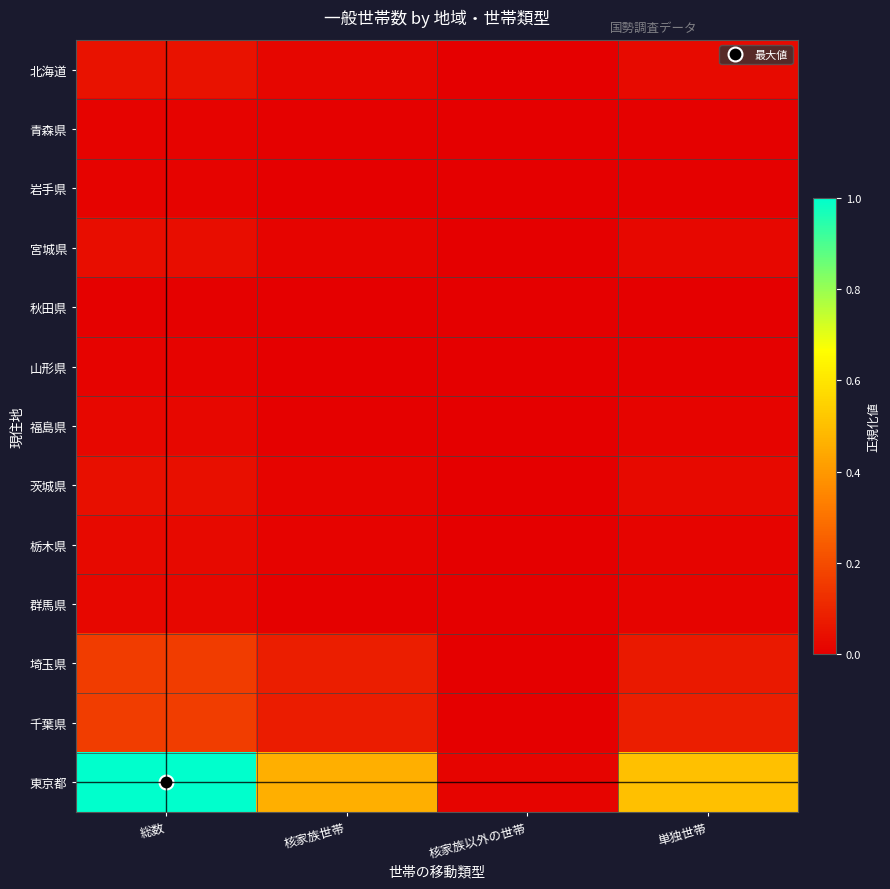

Between 核家族以外の世帯 and 総数, which is larger?

総数